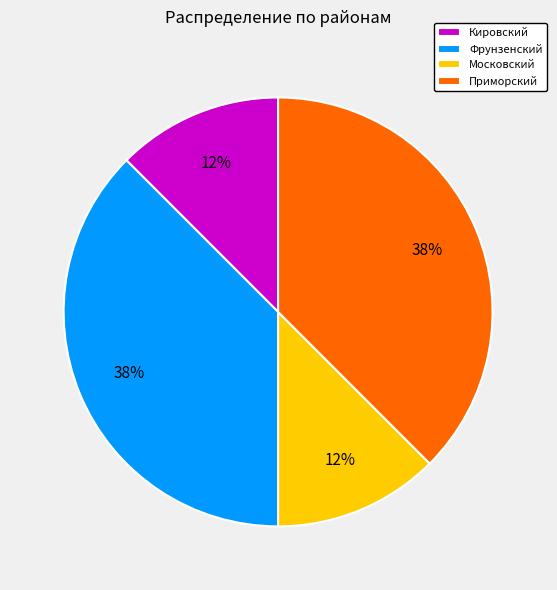

How many segments does this pie chart have?

4